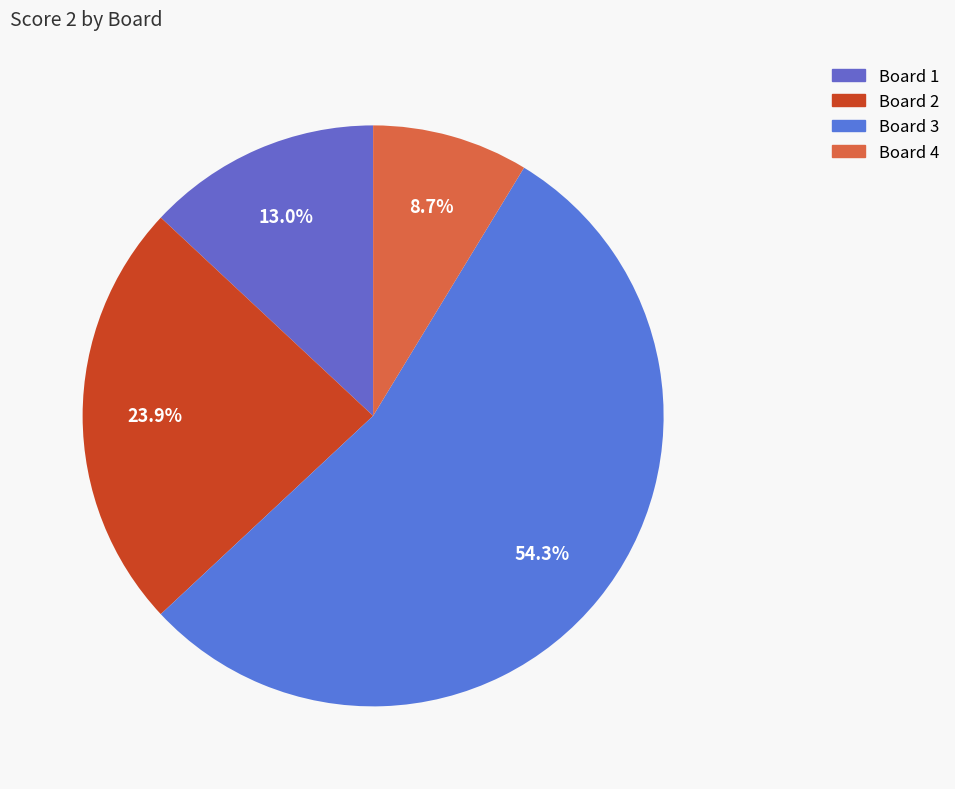

Is there a majority slice in this chart?

Yes